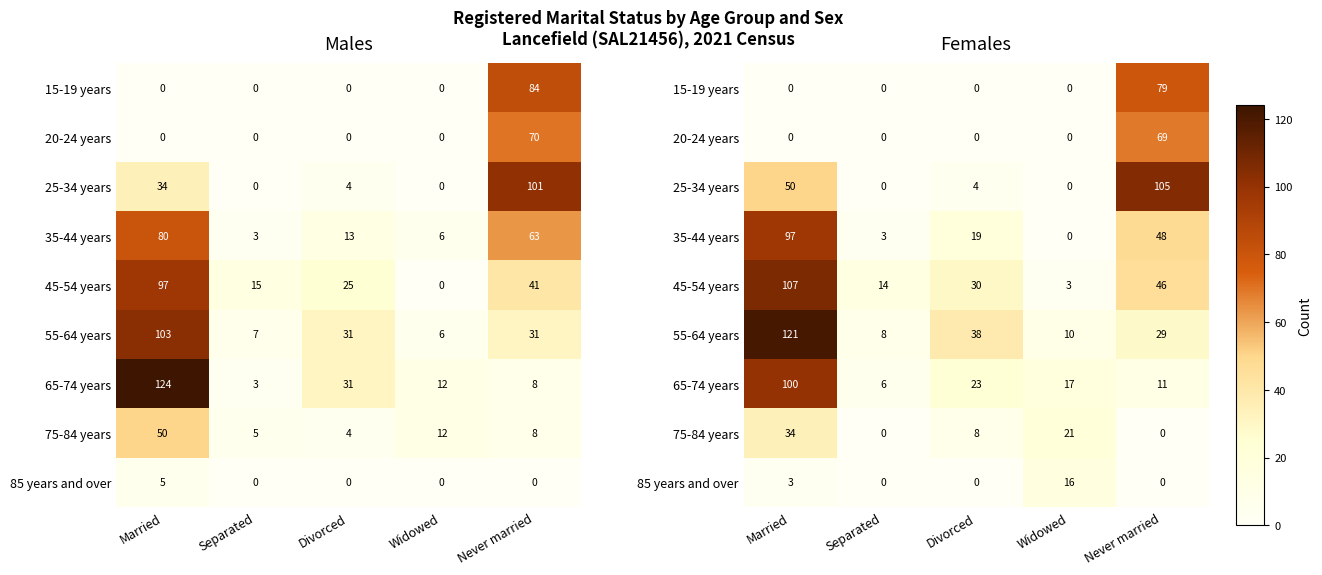

Is it true that 15-19 years equals -30 at Married?

False